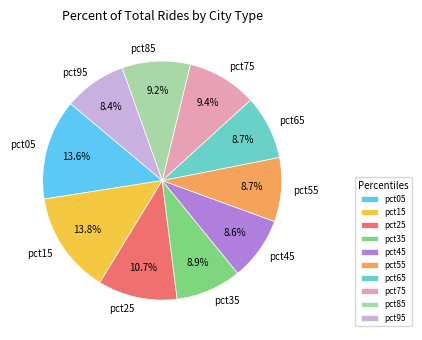

True or false: pct45 accounts for 9% of the total.

True